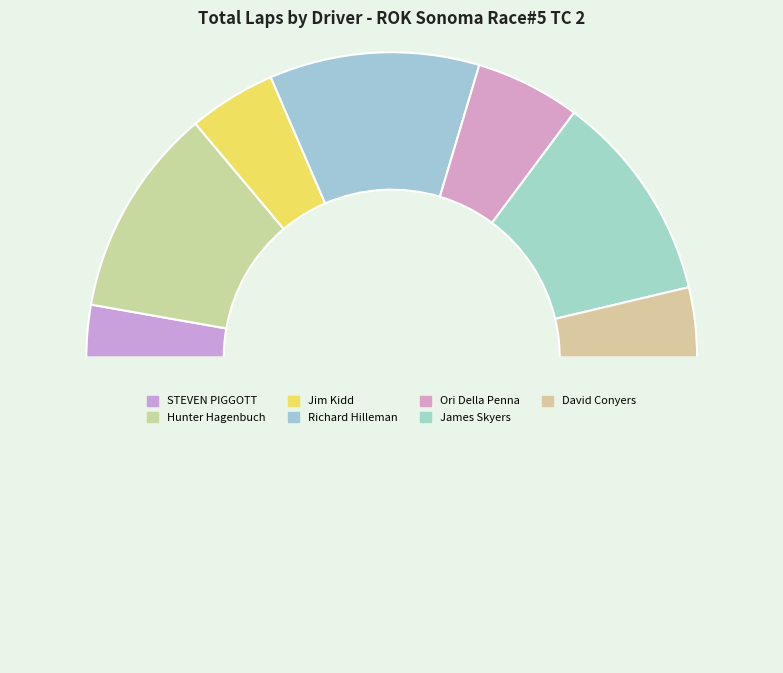

How many slices are in this pie chart?

8